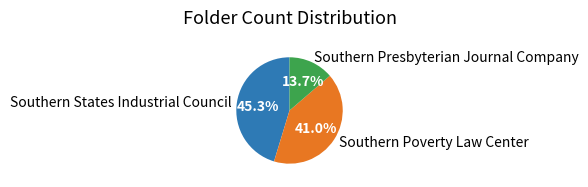

Between Southern States Industrial Council and Southern Presbyterian Journal Company, which is larger?

Southern States Industrial Council